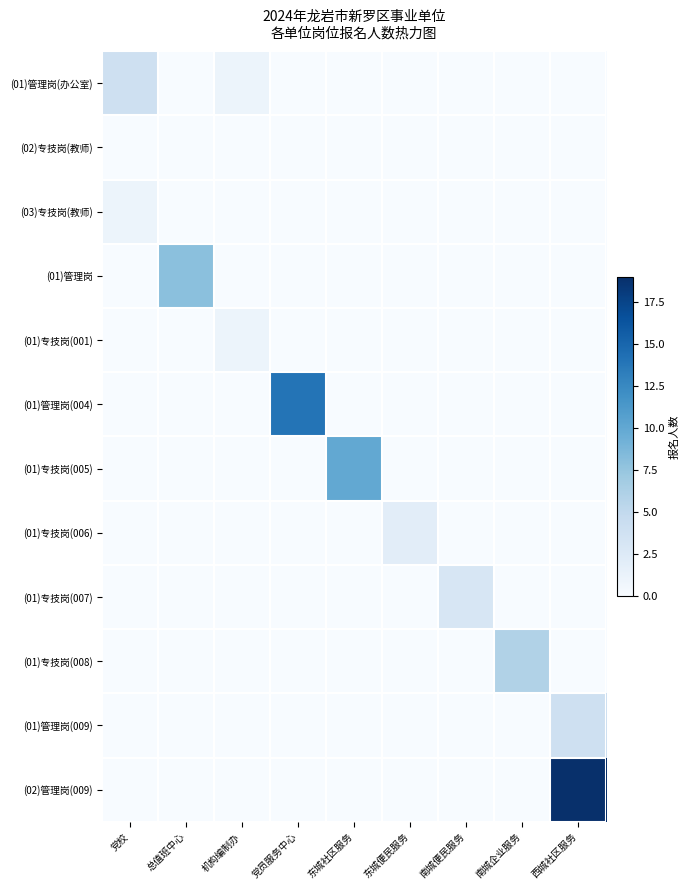

Which series changed the most between 东城便民服务 and 西城社区服务?

(02)管理岗(009)